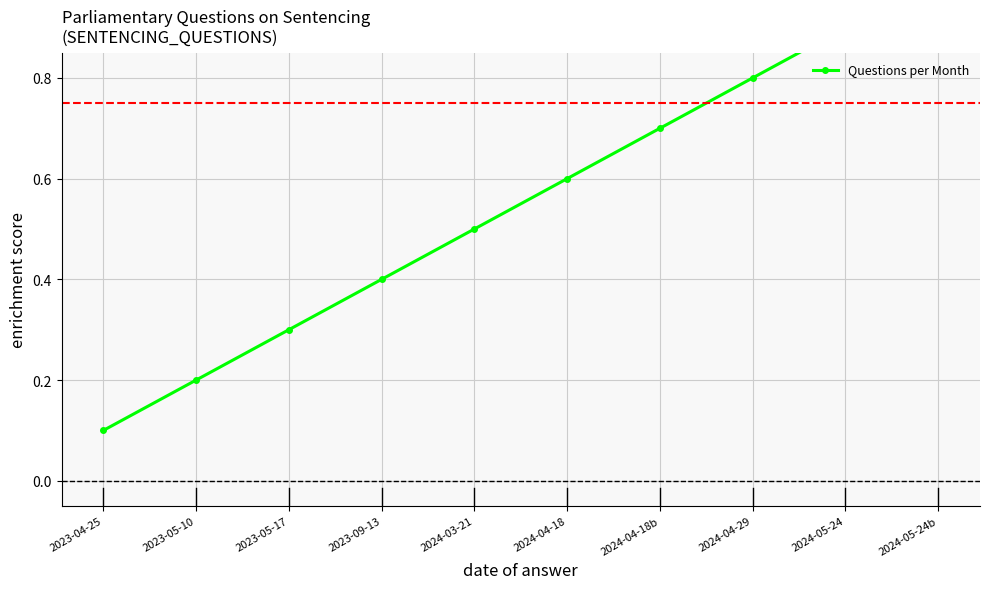

Between 2024-04-29 and 2024-04-18, which is larger?

2024-04-29